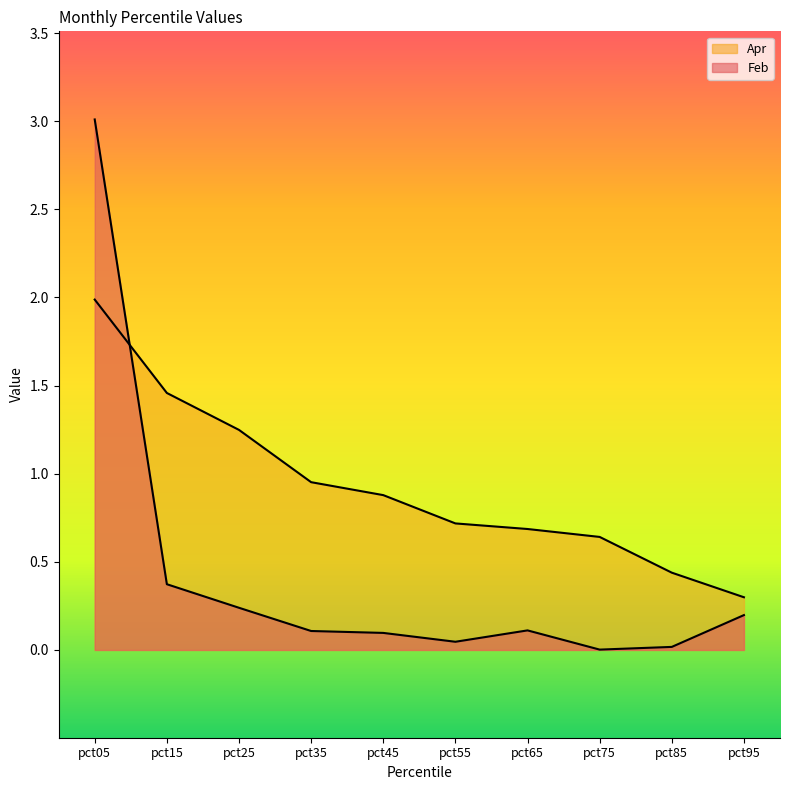

True or false: Apr has more than 1 points higher than both neighbors.

False